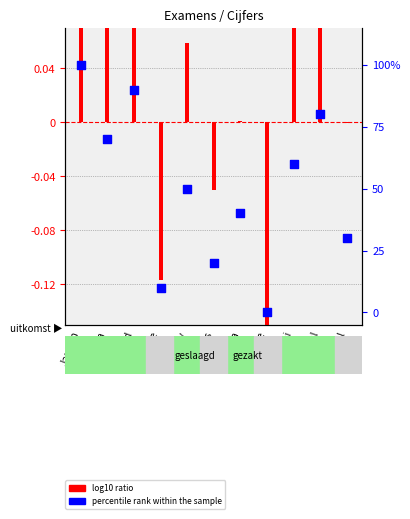

What is the ratio of the value at Barend to the value at Chantal?

1.1